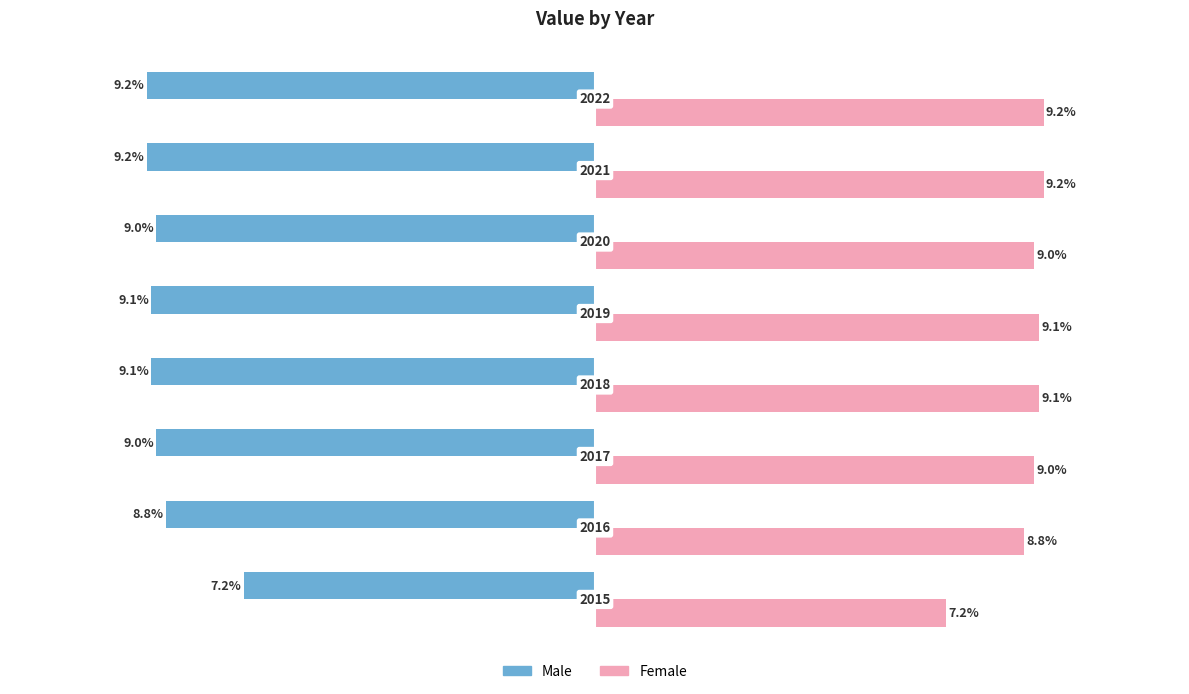

List the series in order of their overall mean, lowest first.

Male, Female